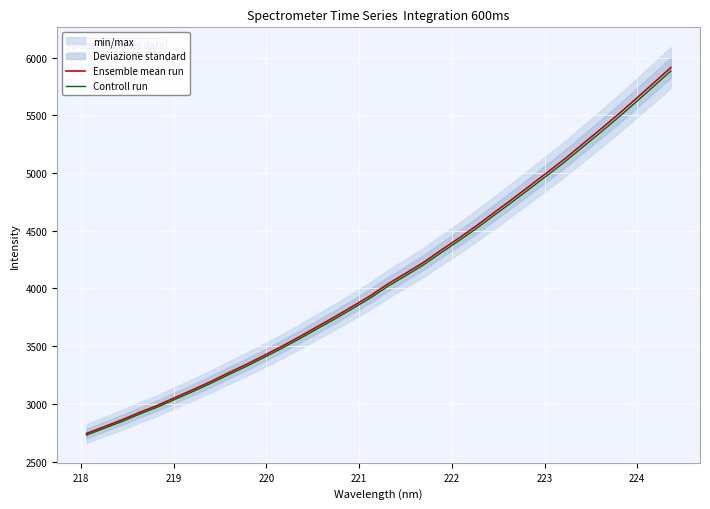

What is the minimum value for Controll run?

2730.5